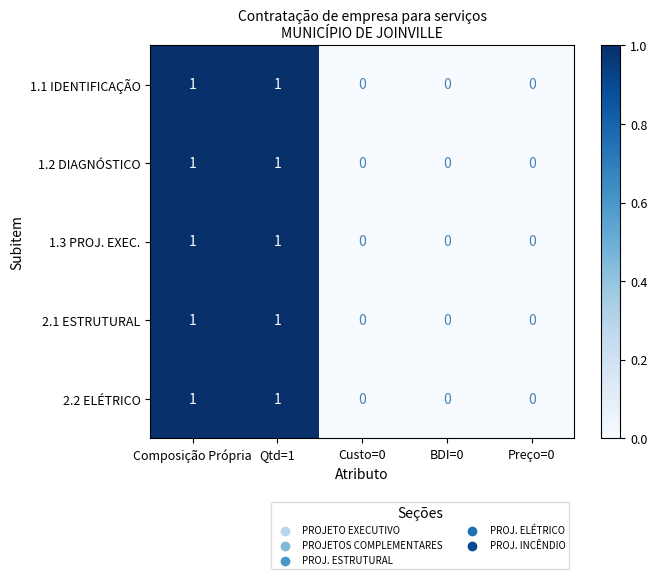

True or false: 1.3 PROJ. EXEC. has a value of 0 at Qtd=1.

False